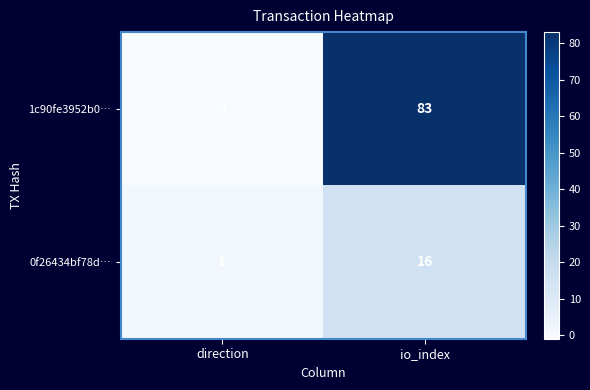

At which category does the chart reach its minimum across all series?

direction